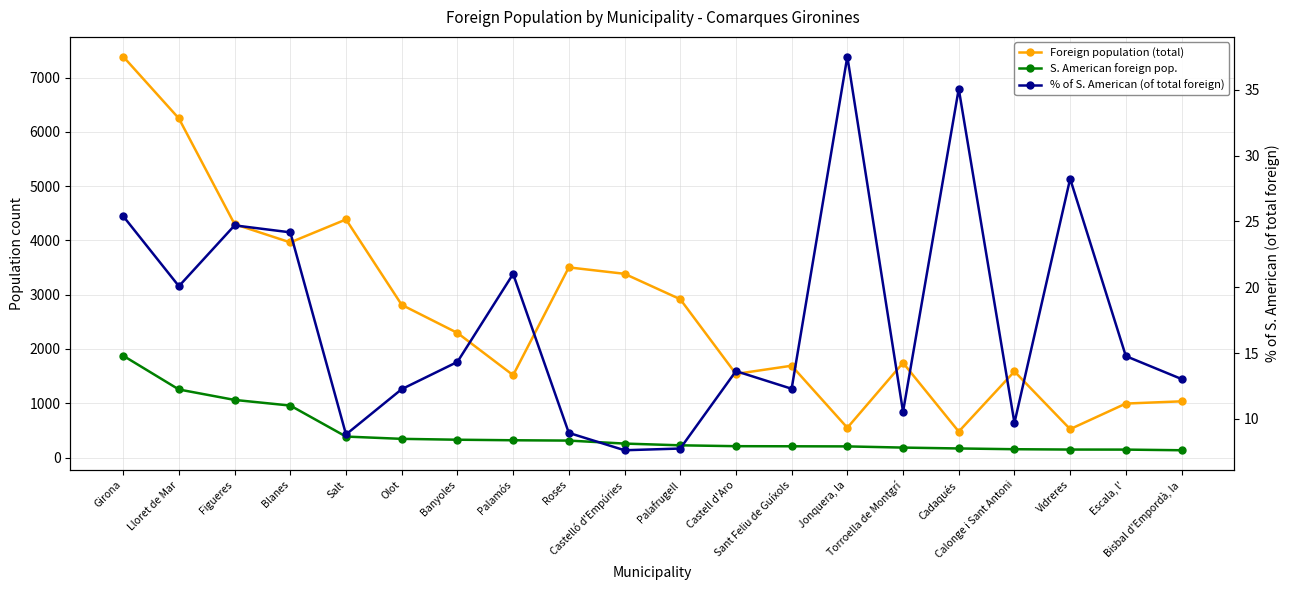

True or false: Foreign population (total) and S. American foreign pop. cross at least once.

False